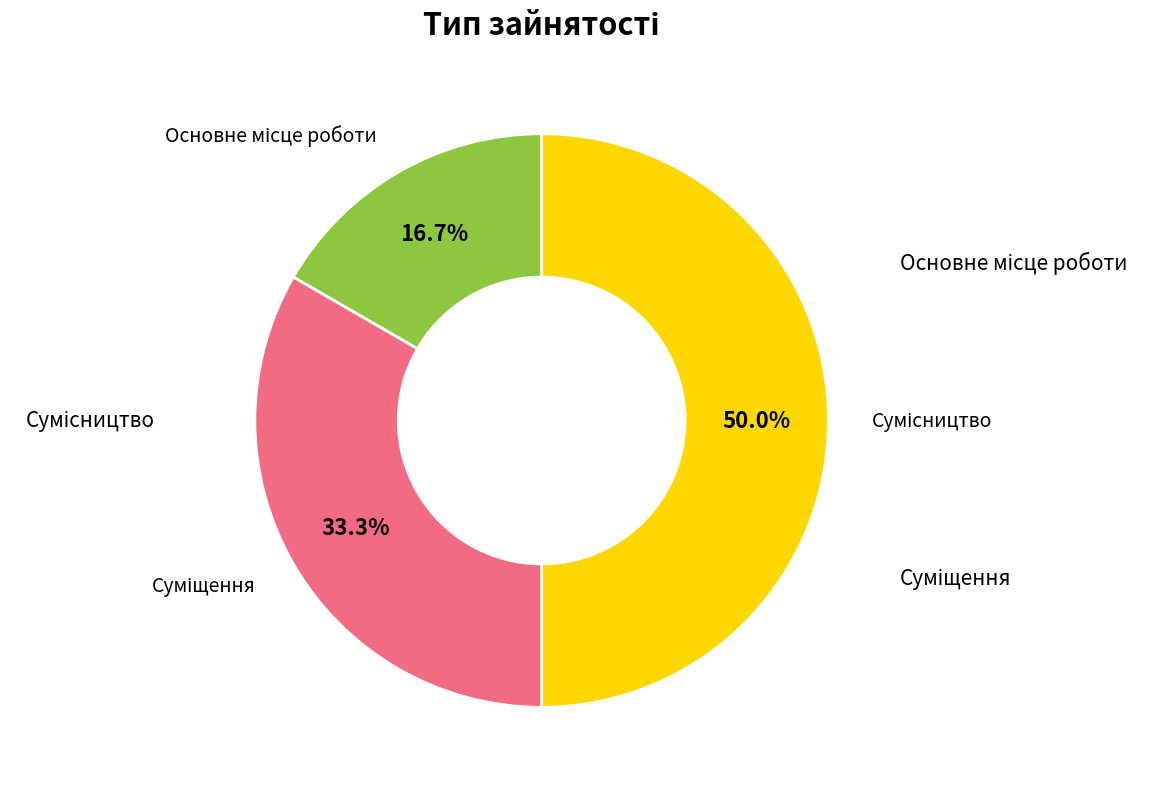

How many segments does this pie chart have?

3